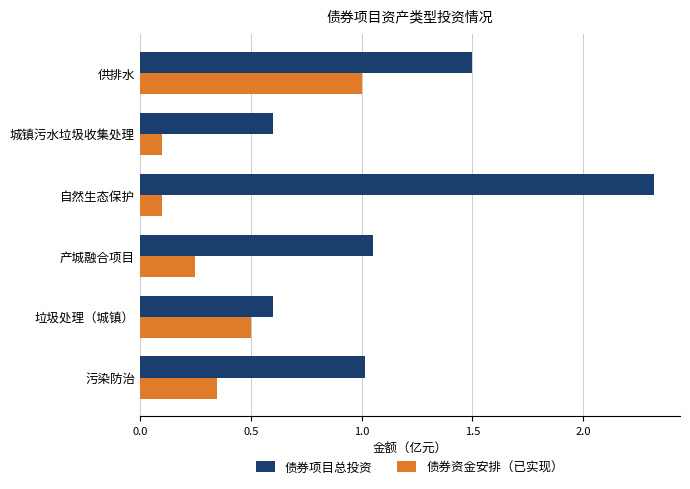

What is the sum of all 债券资金安排（已实现） values?

2.3